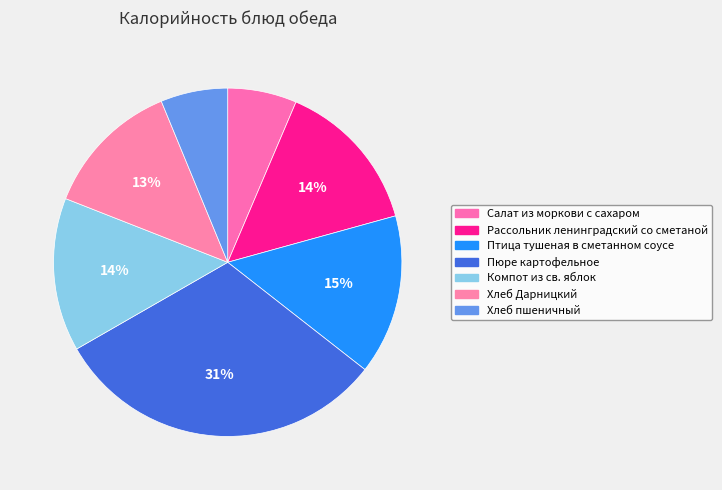

How much of the chart is everything except Компот из св. яблок?

85.7%